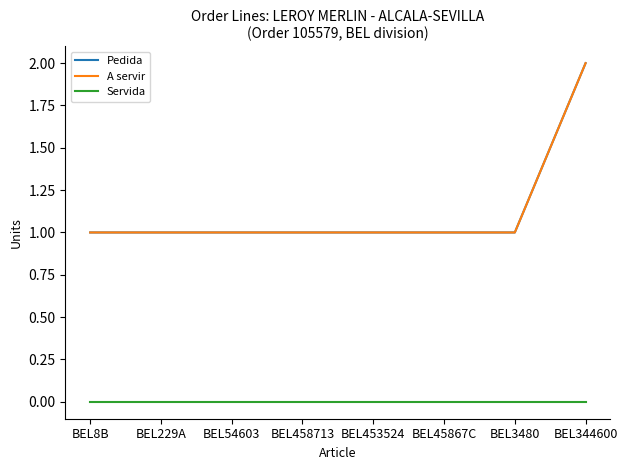

True or false: A servir and Pedida intersect in this chart.

False